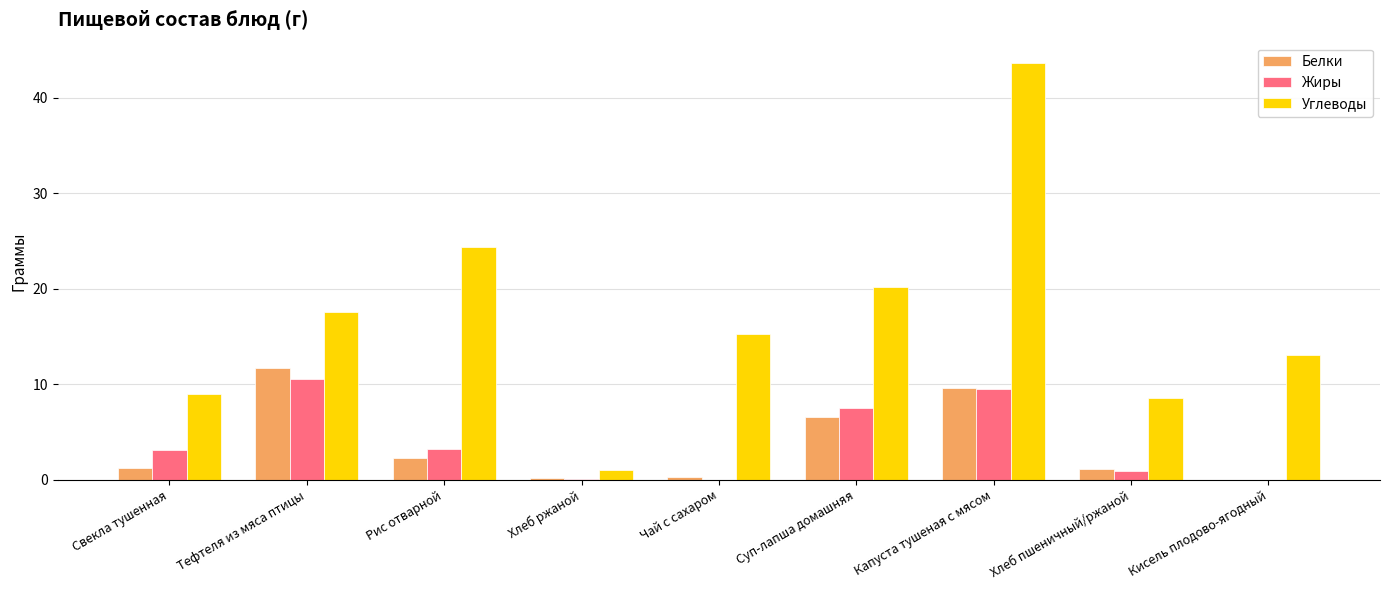

The Углеводы series shows 43.6 at Капуста тушеная с мясом. True or false?

True